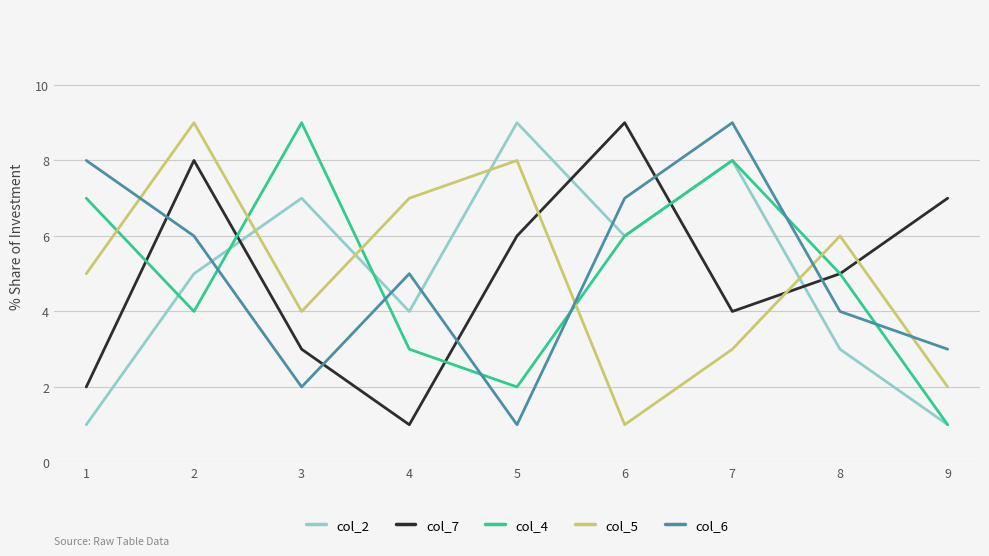

Is the value of col_6 at 8 greater than the value of col_4 at 1?

No